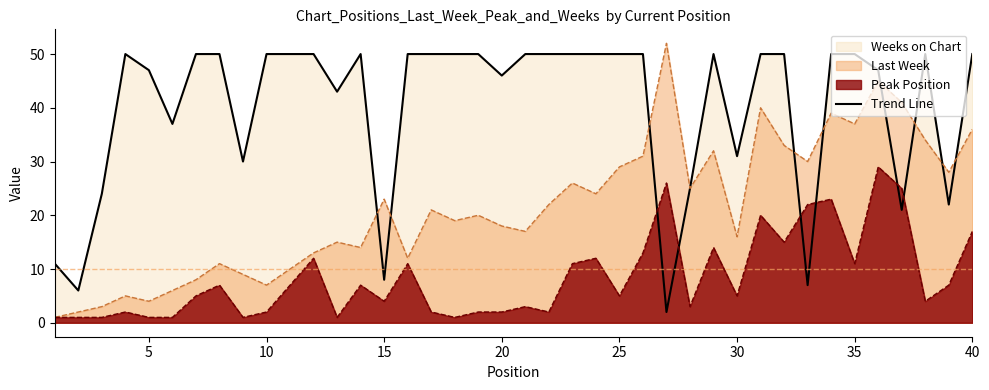

How many points are higher than both their immediate neighbors (excluding endpoints)?

4